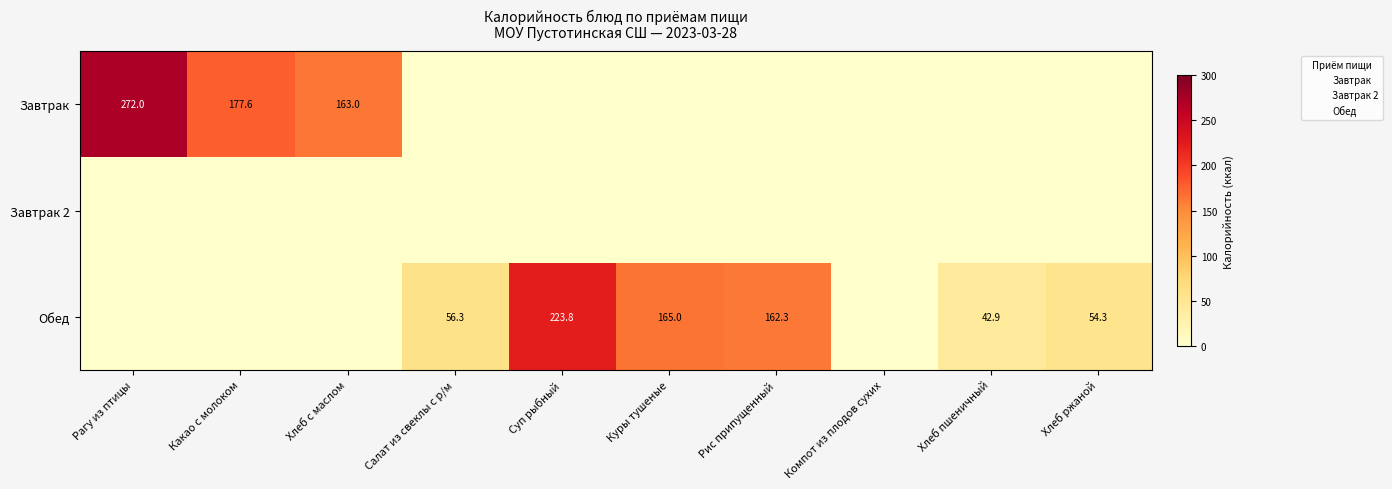

What is the maximum value shown in the chart?

272.0